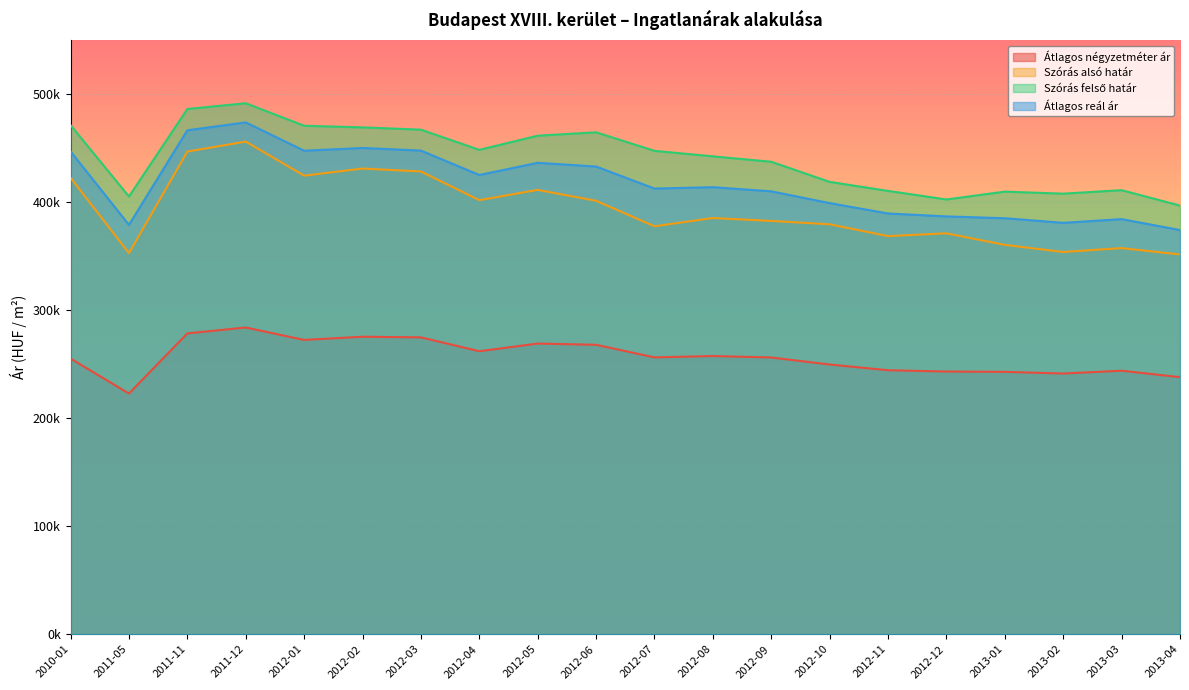

True or false: Átlagos reál ár has a value of 374105 at 2013-04.

True